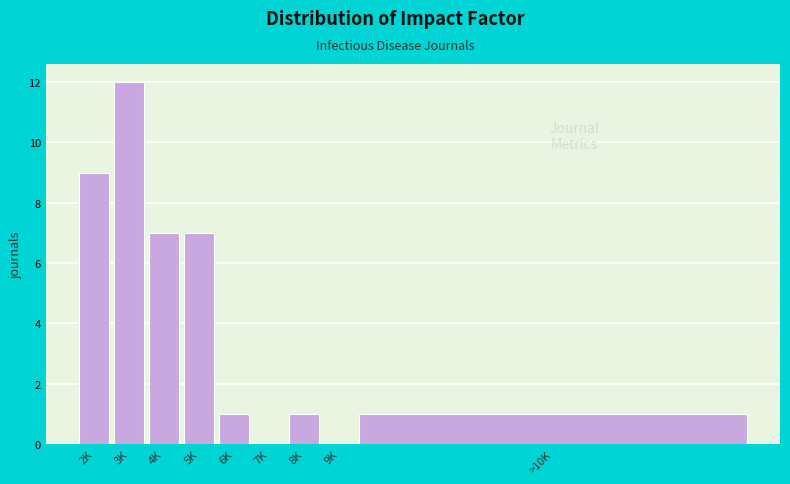

Reading left to right, what are all the values shown in this chart?

2K=9	3K=12	4K=7	5K=7	6K=1	7K=0	8K=1	9K=0	>10K=1